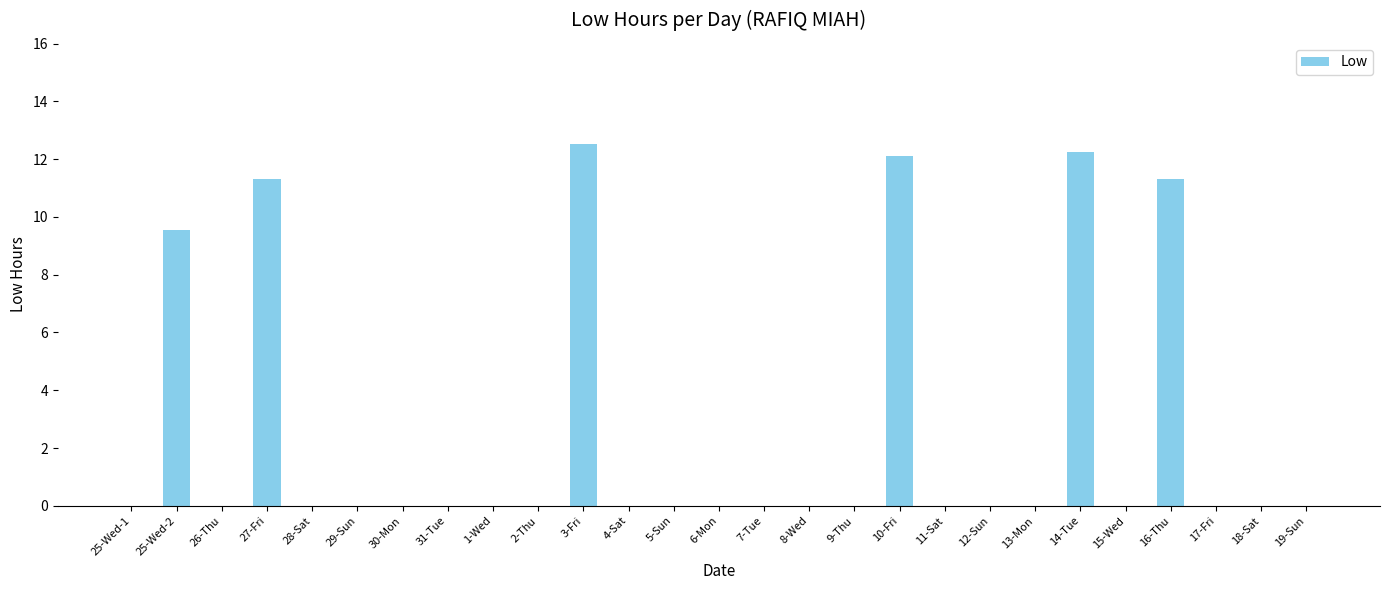

The chart shows a value of 8.7 at 26-Thu. True or false?

False